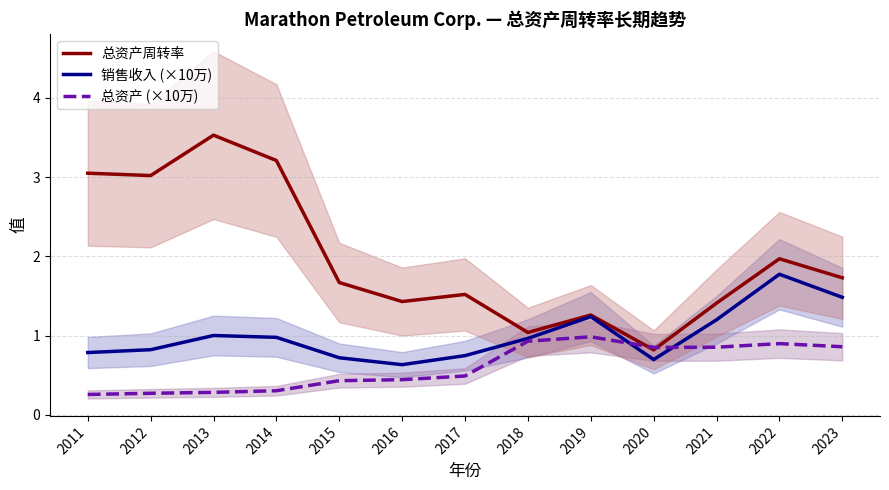

The value of 总资产 (×10万) at 2023 is 0.9. True or false?

True